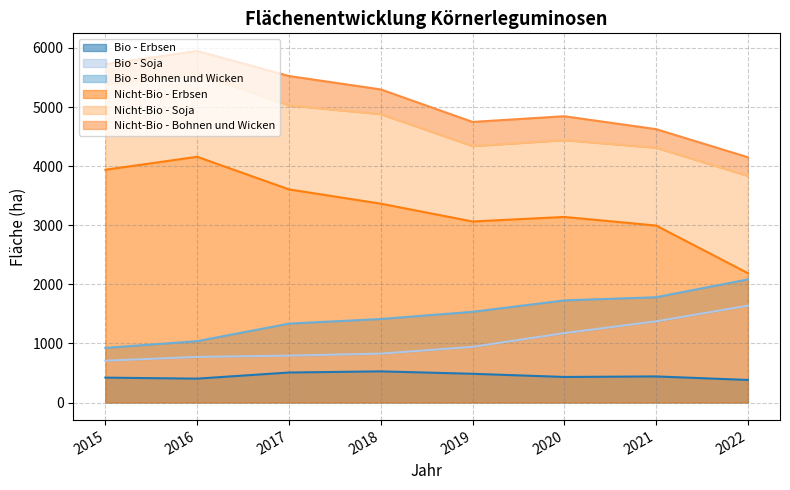

True or false: Bio - Soja has more than 1 points higher than both neighbors.

False